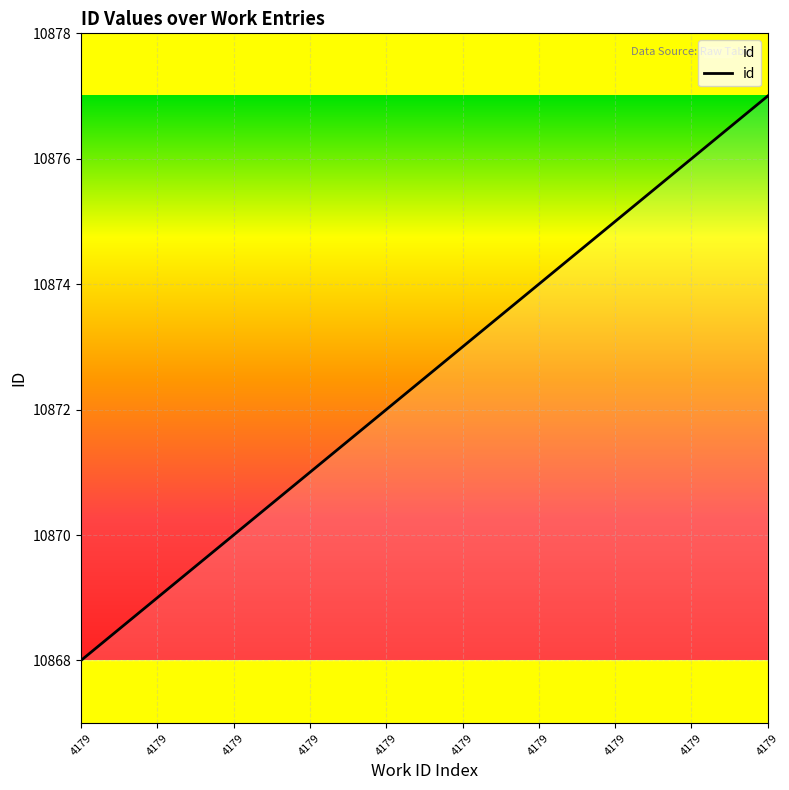

Where does the data first go above 10873?

4179